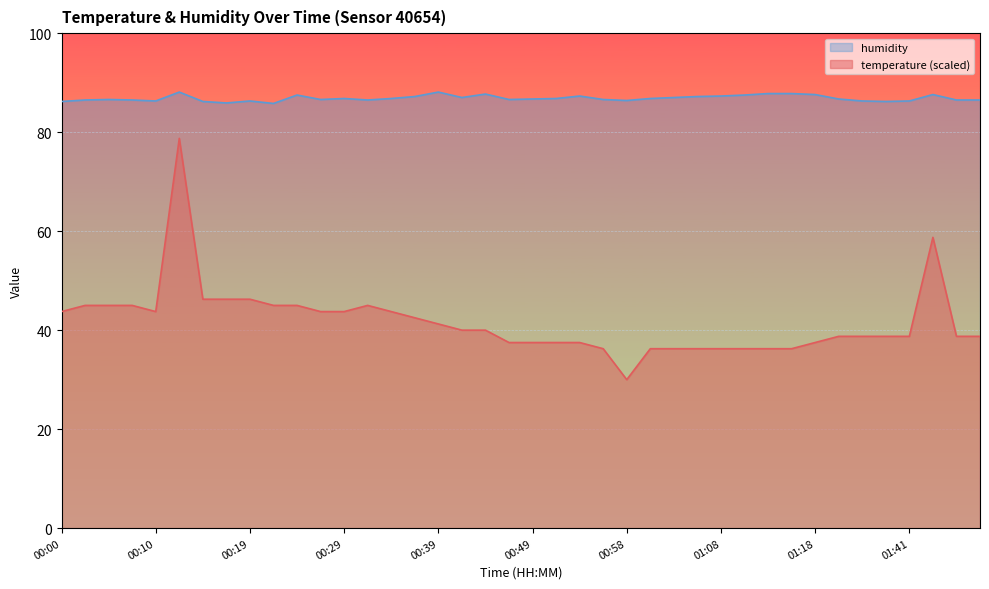

True or false: humidity and temperature cross at least once.

False